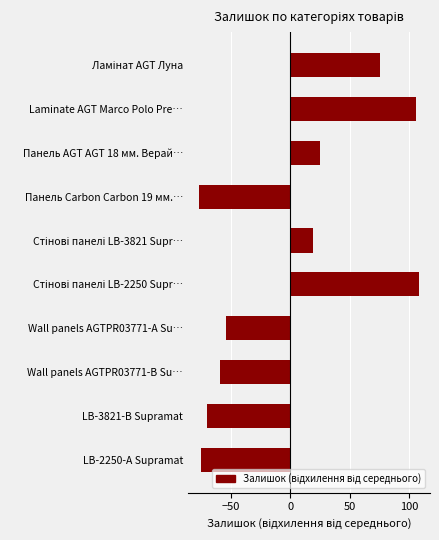

True or false: the data shows -76.7 at Панель Carbon Carbon 19 мм.….

True